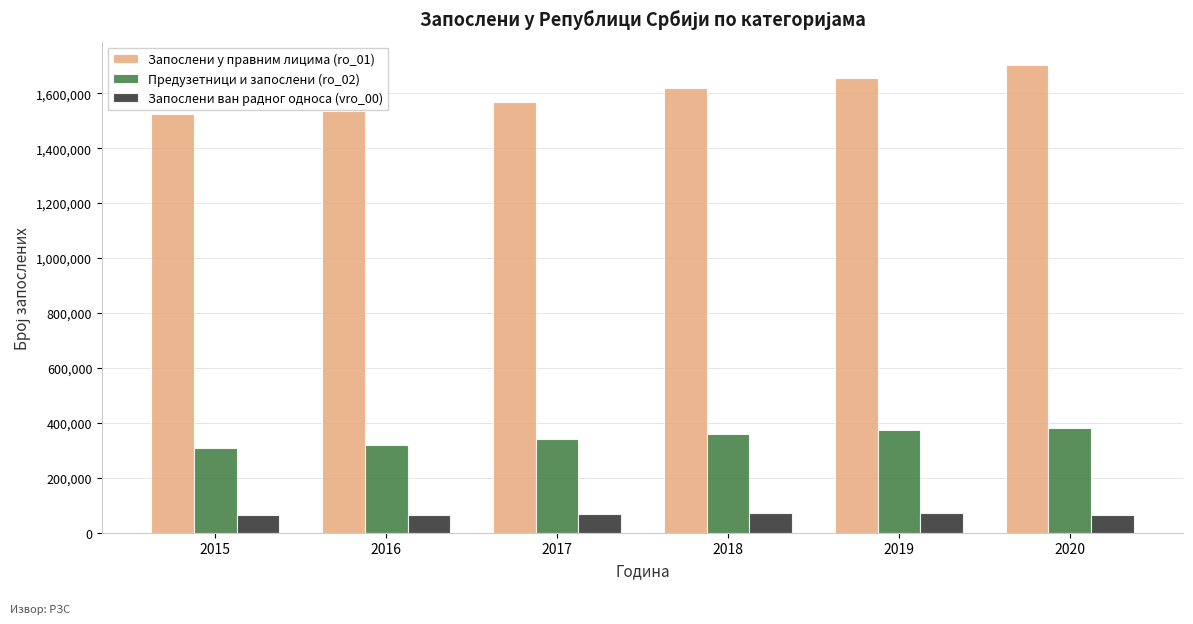

What is the total value across all series at 2018?

2052546